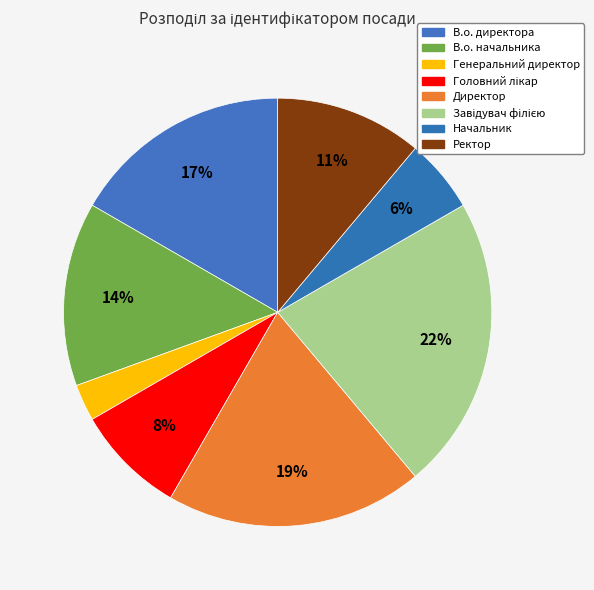

How many segments does this pie chart have?

8